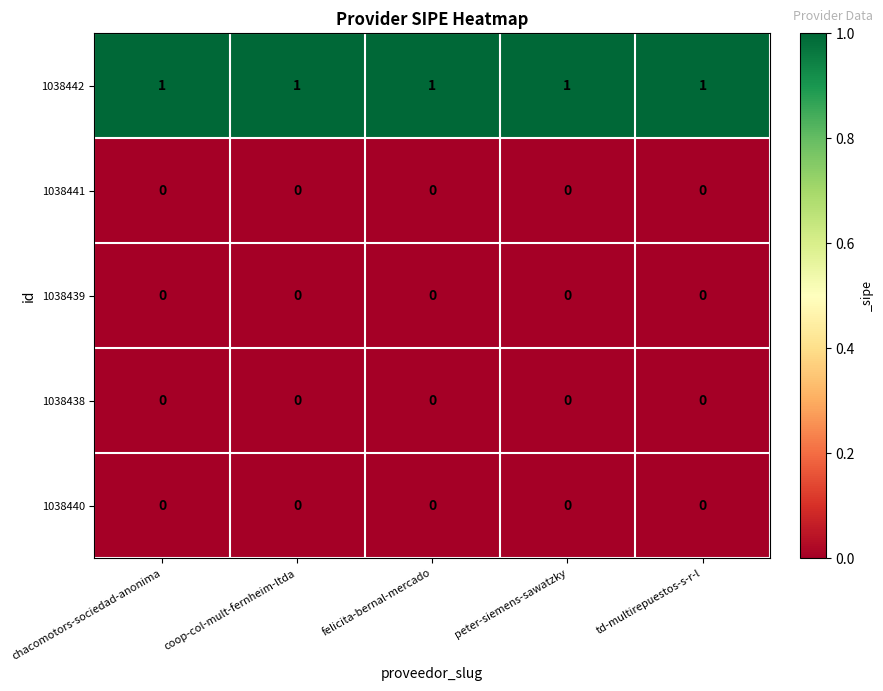

At how many categories does at least one series exceed 0?

5